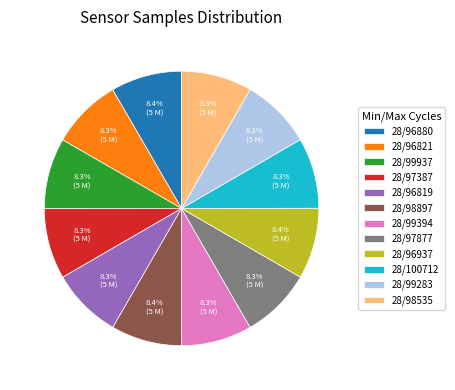

What percentage is the 28/99283 slice, to the nearest percent?

8%